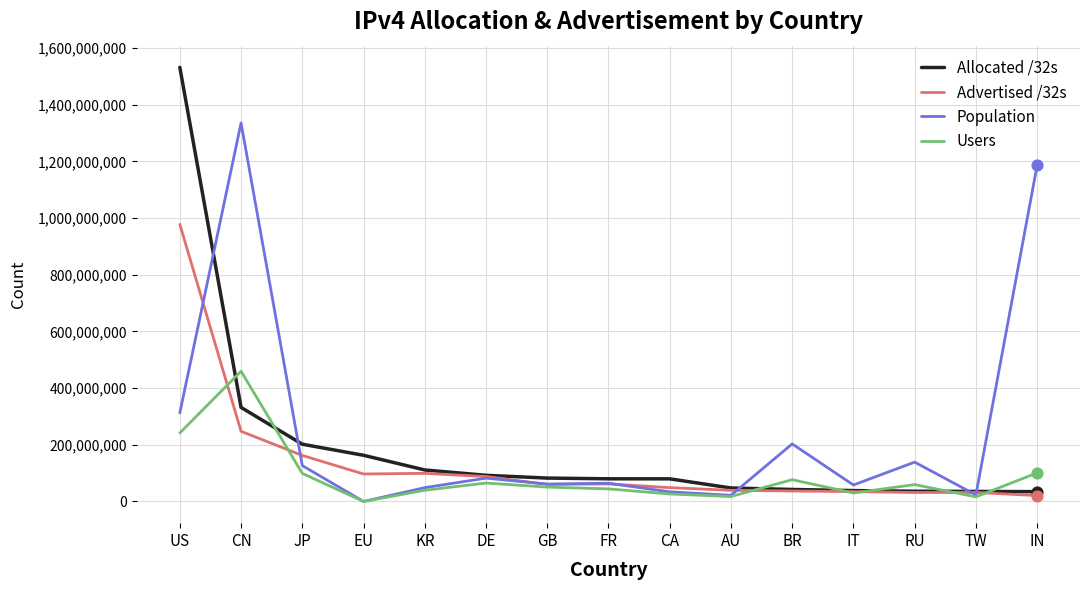

What are all the series names shown in the legend?

Allocated /32s, Advertised /32s, Population, Users